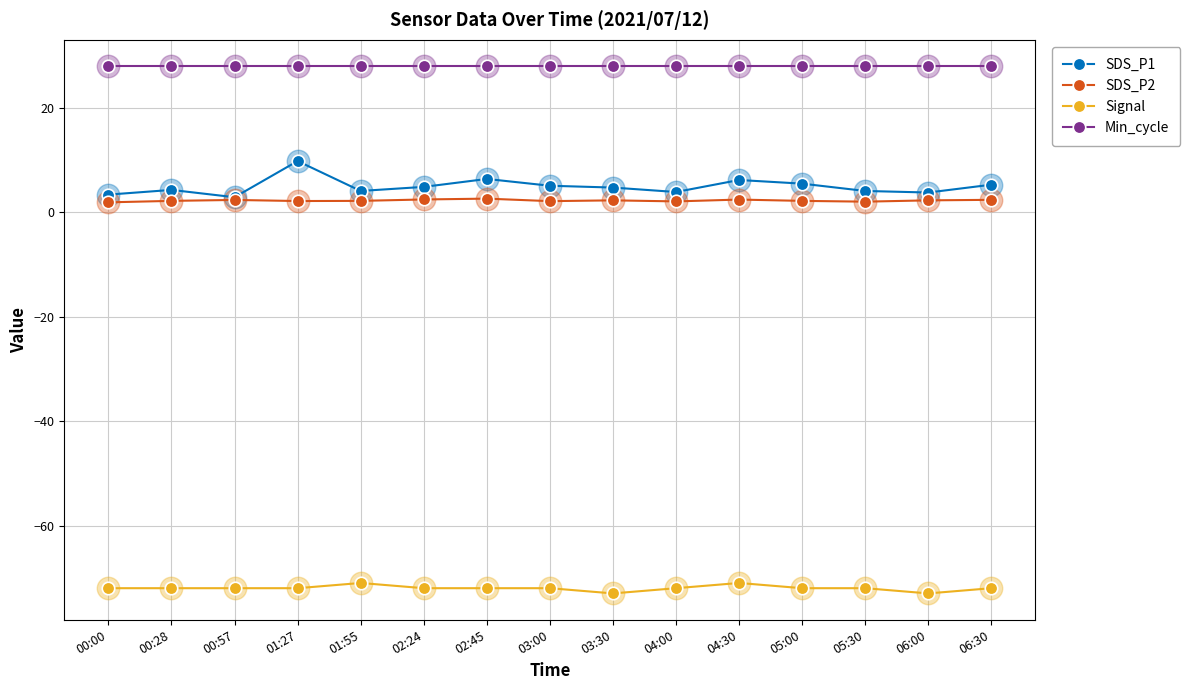

How many lines are shown in the chart?

4